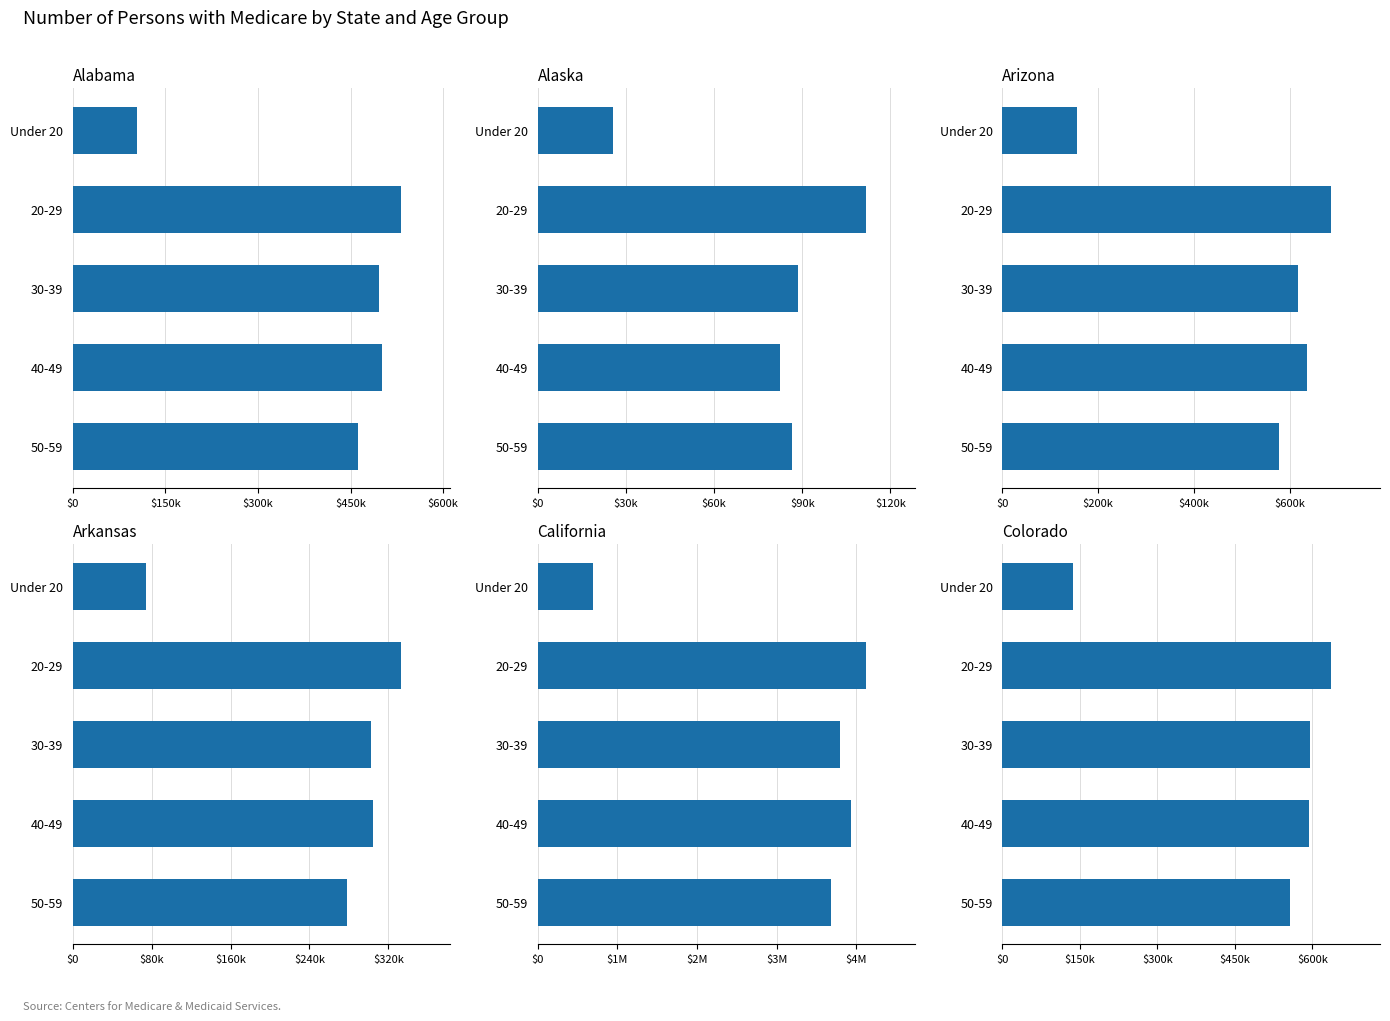

Is it true that Arizona equals 636091 at 40-49?

True